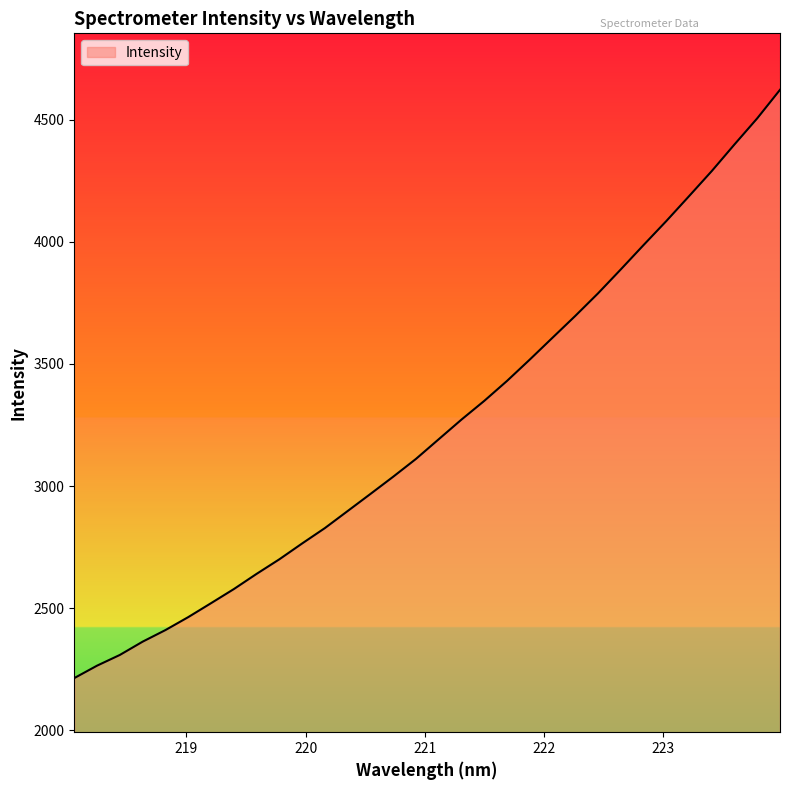

What is the difference between the maximum and minimum values?

2407.2